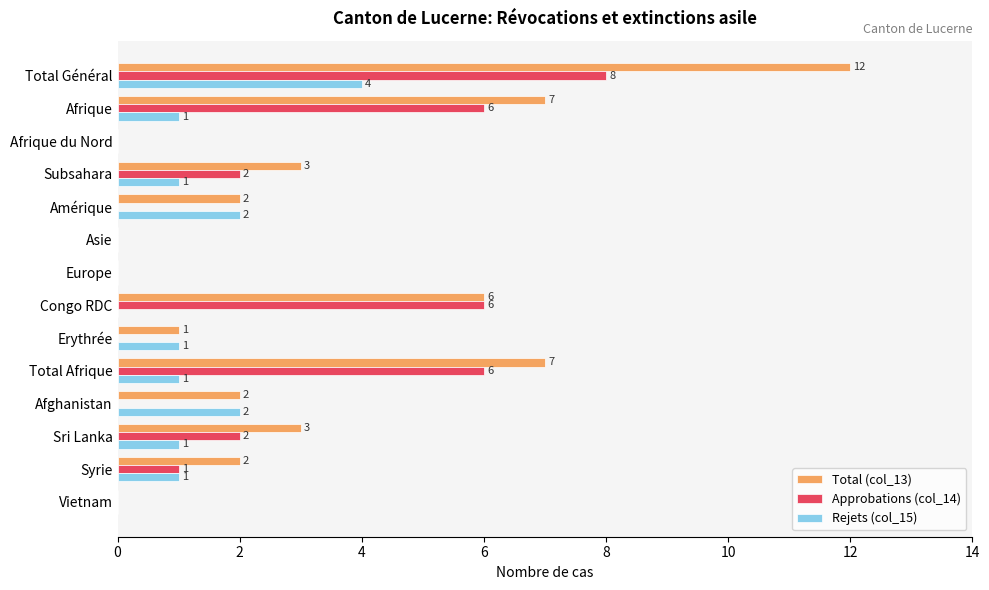

At which category is the sum across all series the highest?

Total Général